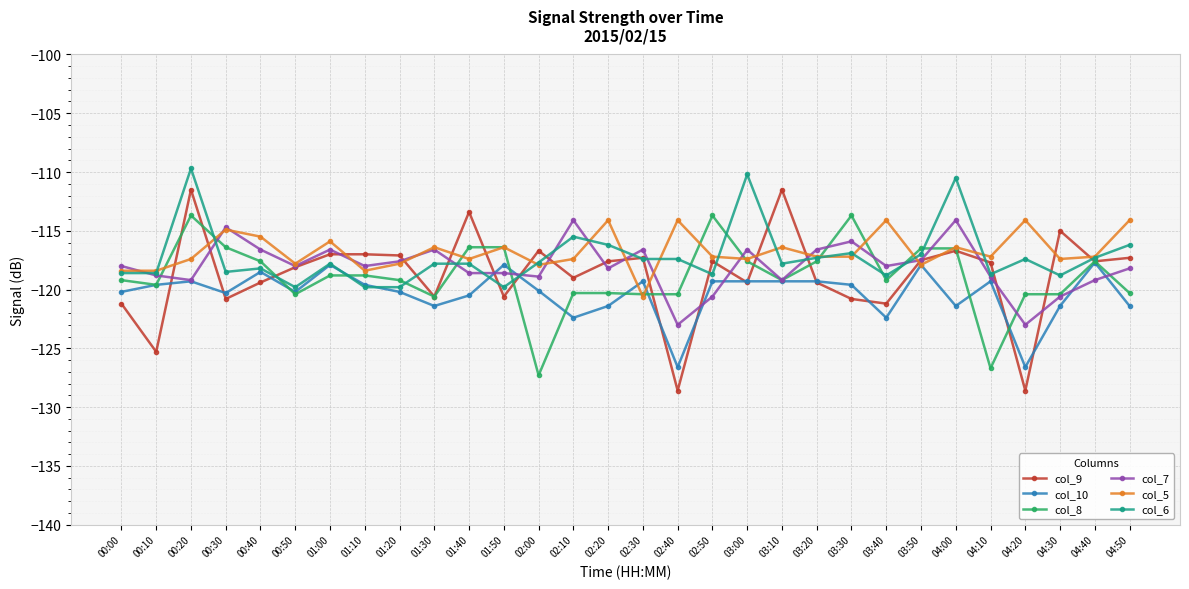

What position from the right is 02:30?

15